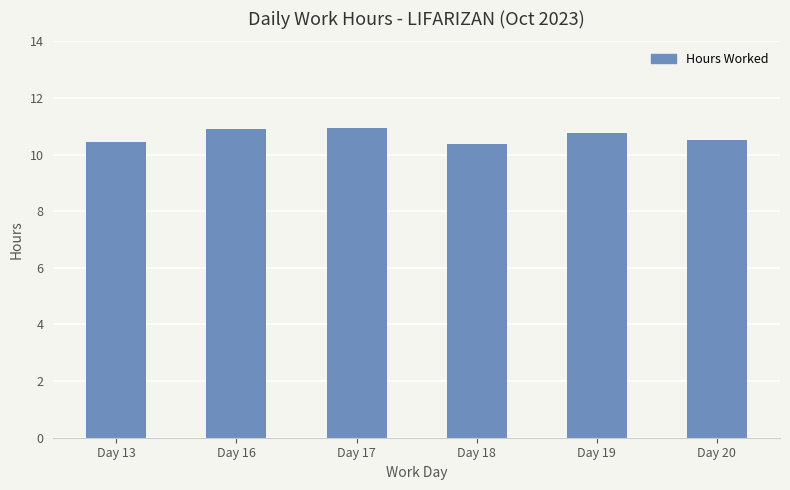

Between Day 17 and Day 18, which is larger?

Day 17